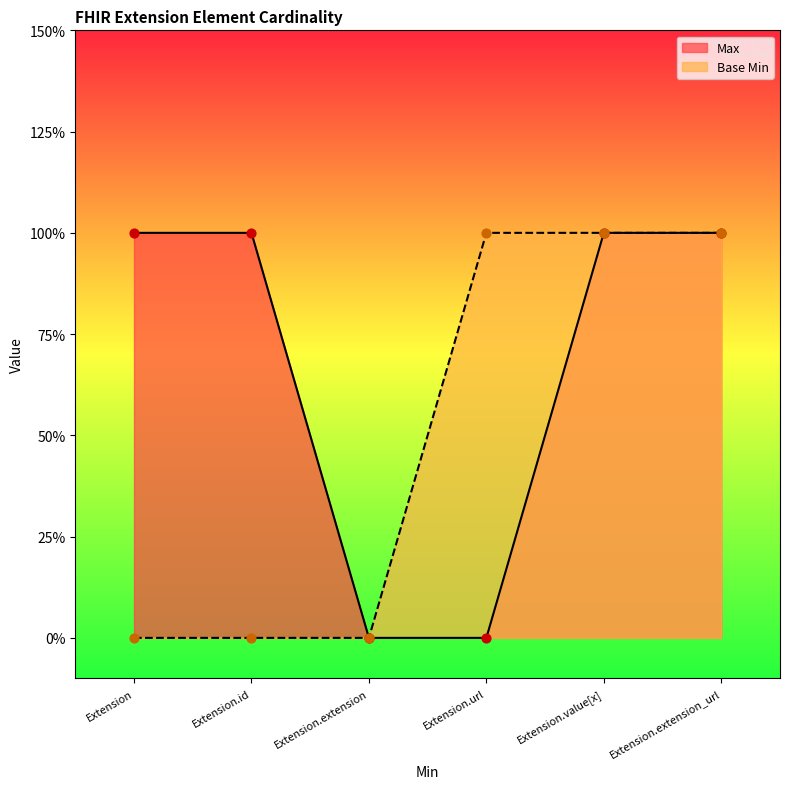

At how many categories does at least one series exceed 0?

5